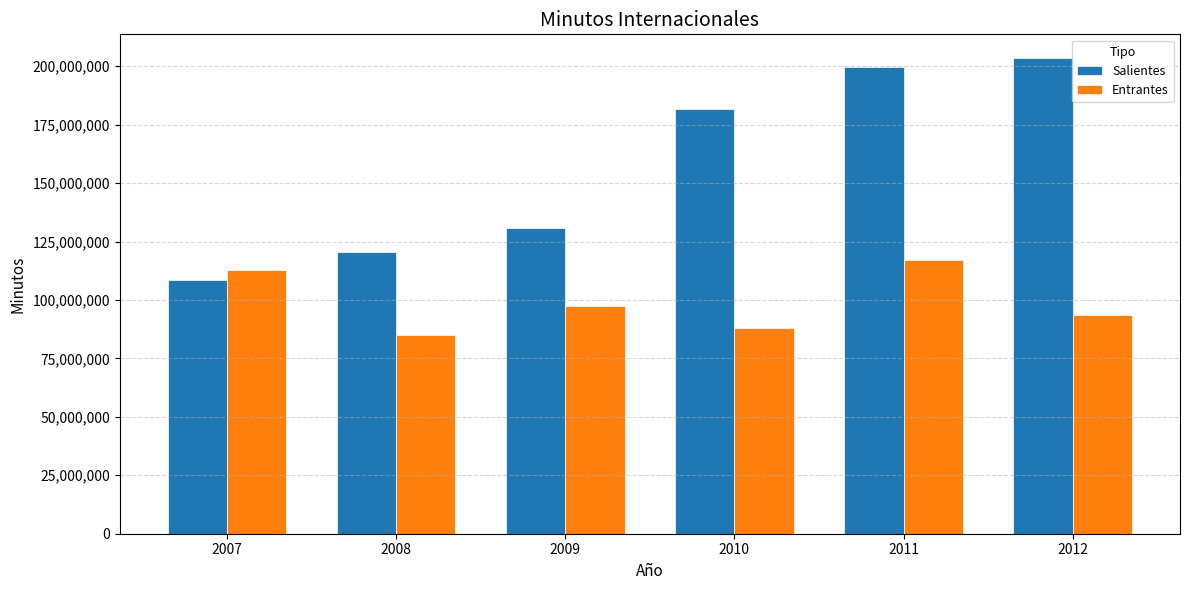

What is the smallest value displayed?

85222006